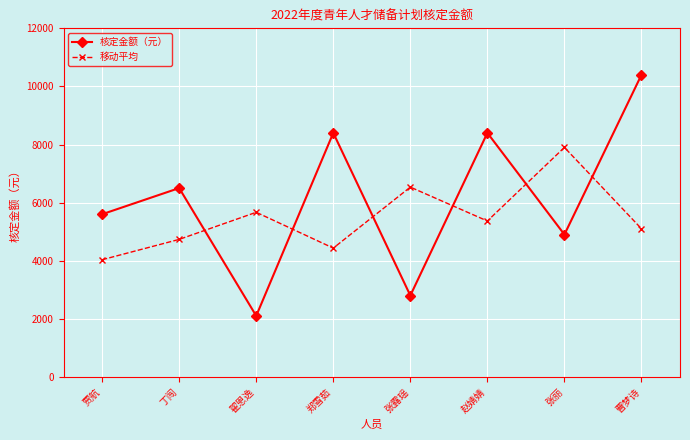

How many lines are shown in the chart?

2